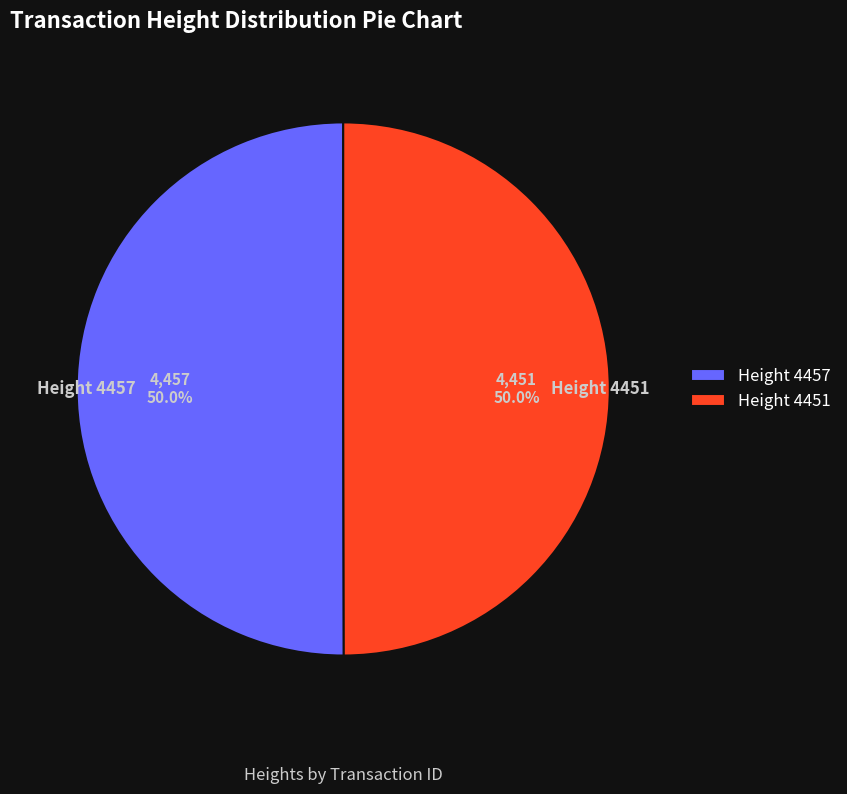

Approximately how many times larger is the value at Height 4451 compared to Height 4457?

1.0